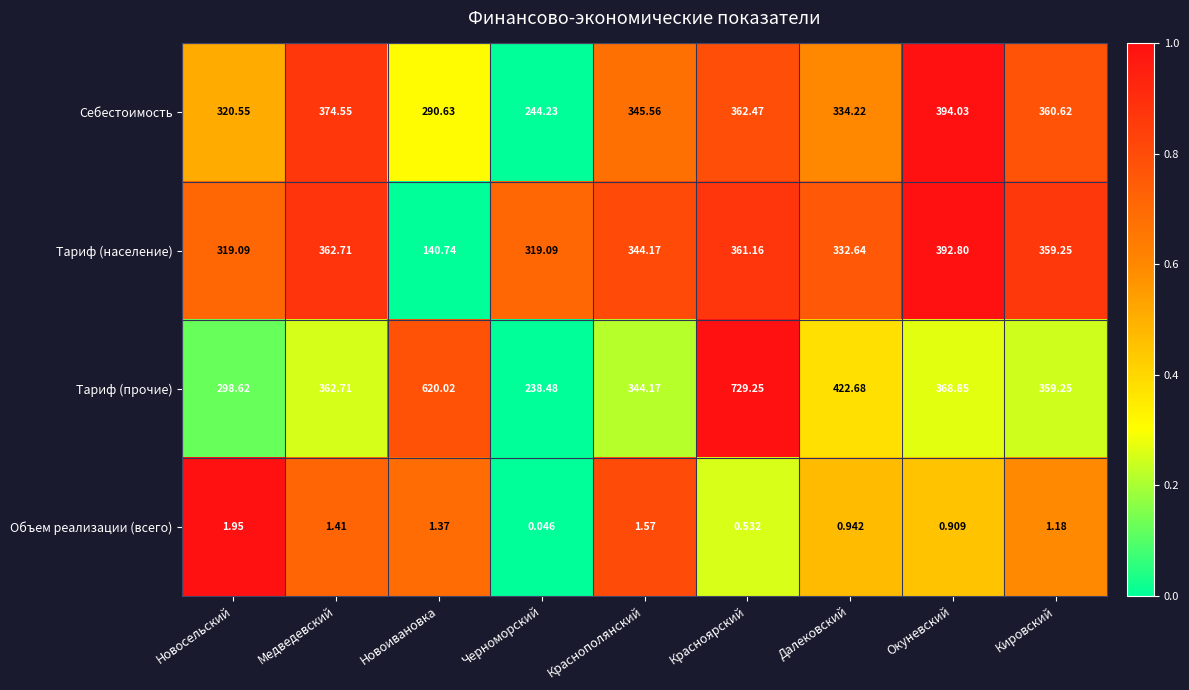

At which category is the sum across all series the highest?

Красноярский